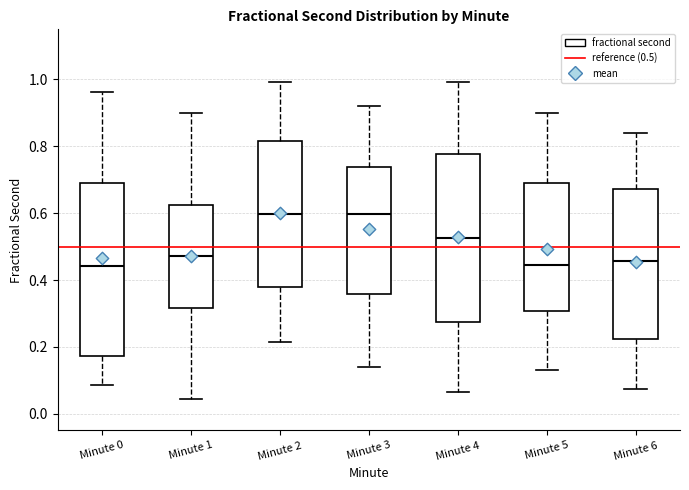

Reading left to right, read every box against the y-axis: the position of its median line, the range the box covers, and the ends of its whiskers. The values are not printed on the chart, so give them approximately, as read against the axis.

Minute 0: median 0.44, box 0.18 to 0.70, whiskers 0.08 to 0.96
Minute 1: median 0.48, box 0.32 to 0.62, whiskers 0.04 to 0.90
Minute 2: median 0.60, box 0.38 to 0.82, whiskers 0.22 to 1.00
Minute 3: median 0.60, box 0.36 to 0.74, whiskers 0.14 to 0.92
Minute 4: median 0.52, box 0.28 to 0.78, whiskers 0.06 to 1.00
Minute 5: median 0.44, box 0.30 to 0.70, whiskers 0.14 to 0.90
Minute 6: median 0.46, box 0.22 to 0.68, whiskers 0.08 to 0.84